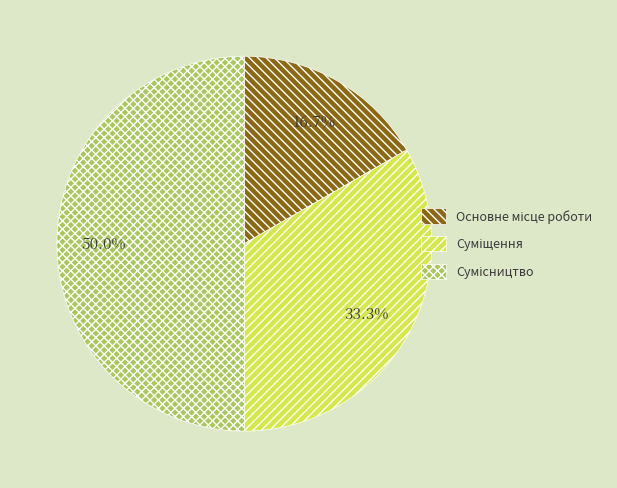

How many segments does this pie chart have?

3